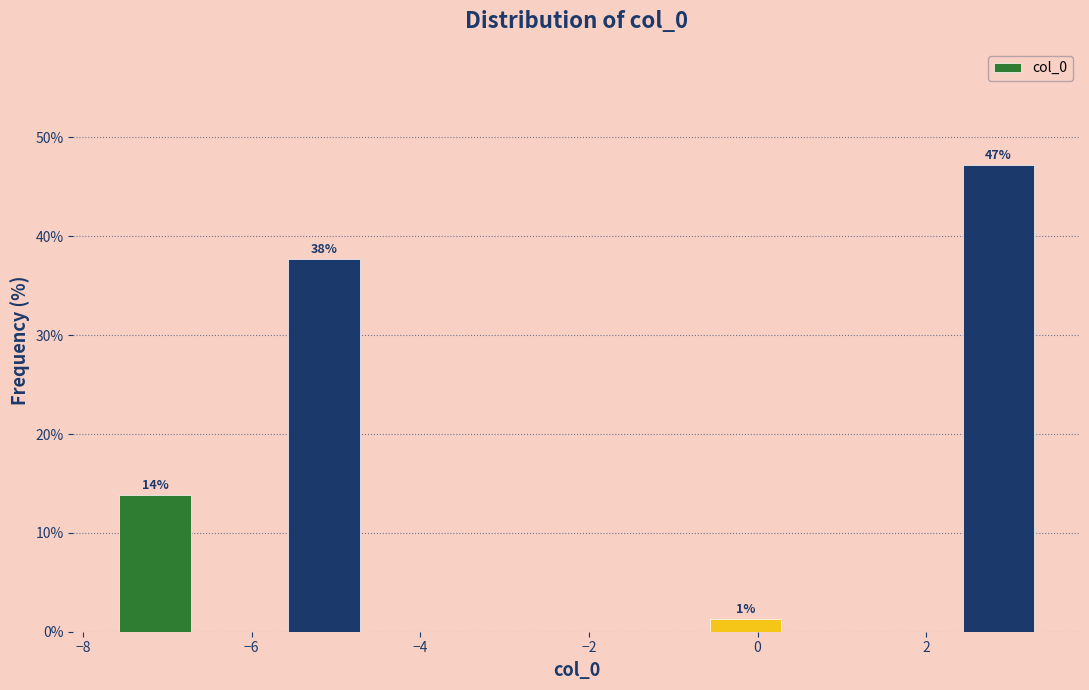

Which range on the x-axis has the tallest bar?

2.4 to 3.4